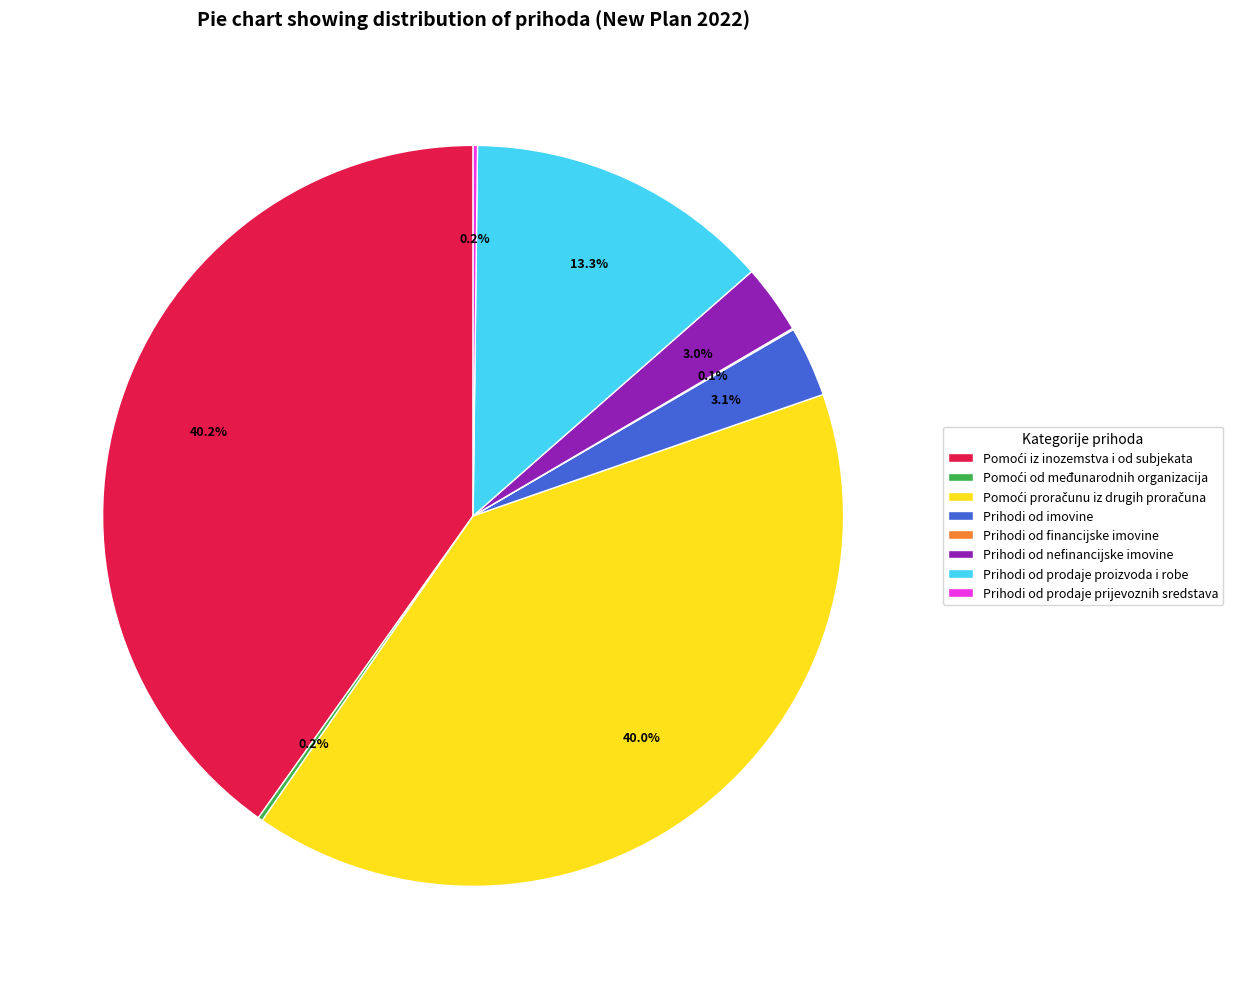

How much of the chart is everything except Prihodi od nefinancijske imovine?

97.0%